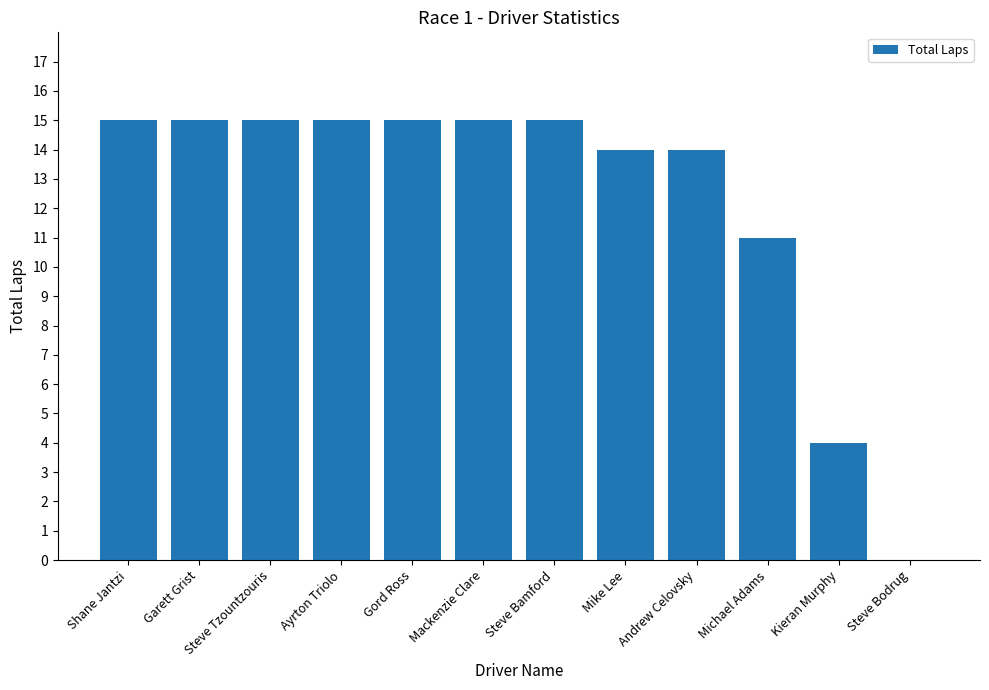

What is the ratio of the value at Gord Ross to the value at Steve Bamford?

1.0